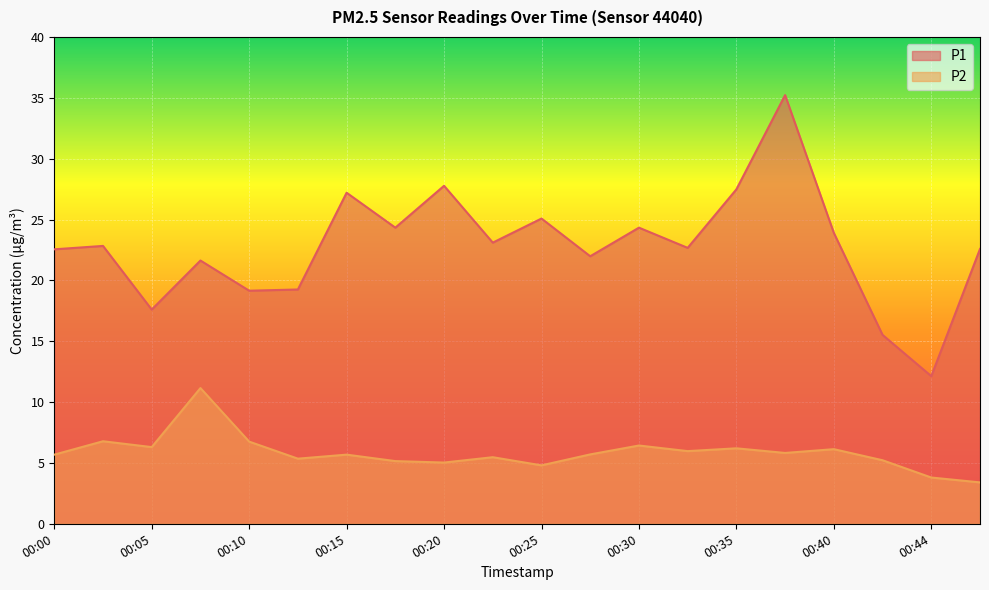

At 00:27, list the series in order from smallest to largest.

P2, P1